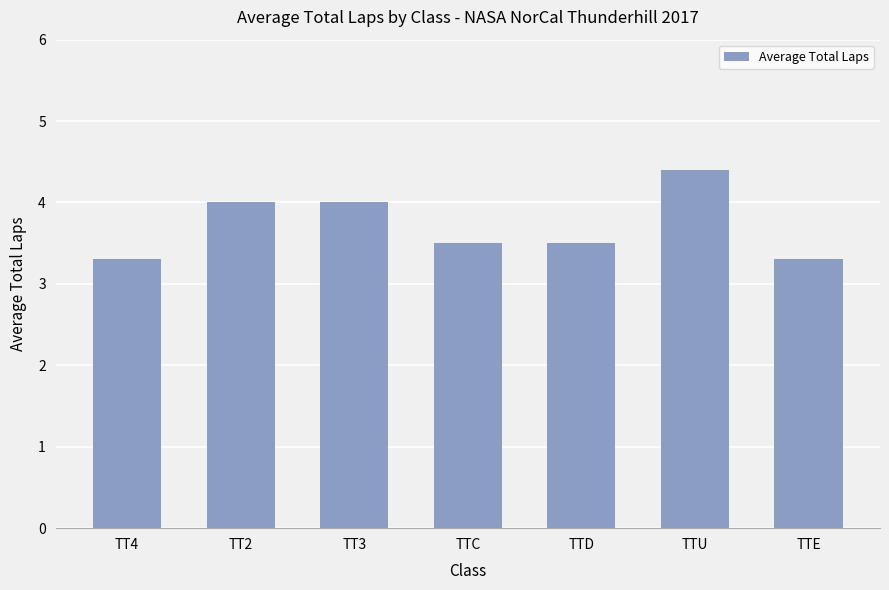

What is the label of the 6th bar from the left?

TTU